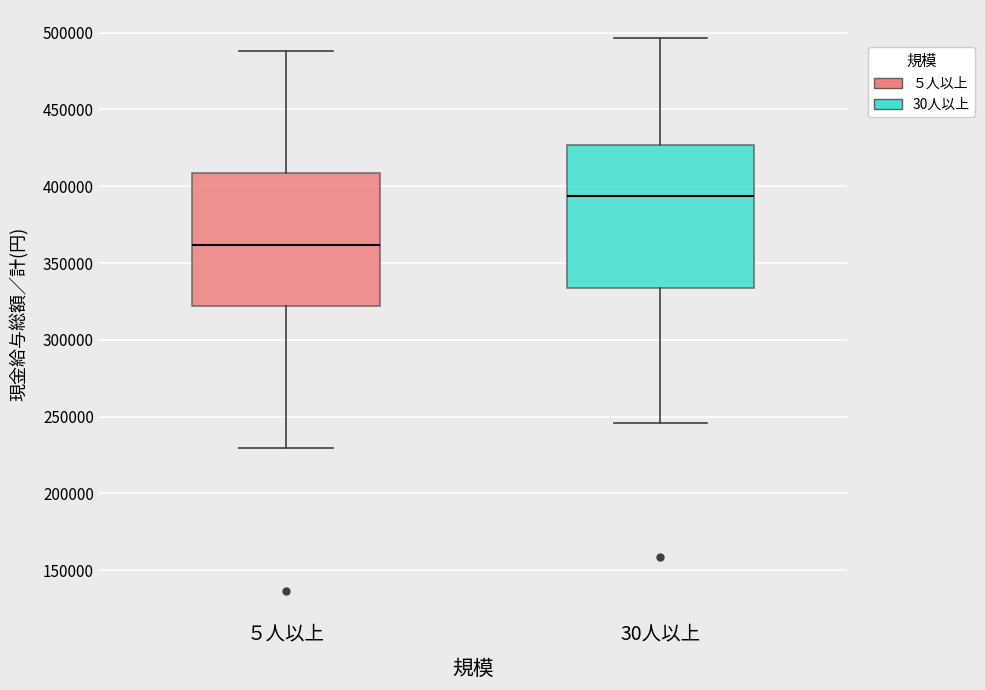

Reading left to right, read every box against the y-axis: the position of its median line, the range the box covers, and the ends of its whiskers. The values are not printed on the chart, so give them approximately, as read against the axis.

５人以上: median 360000, box 320000 to 410000, whiskers 230000 to 490000
30人以上: median 395000, box 335000 to 425000, whiskers 245000 to 495000